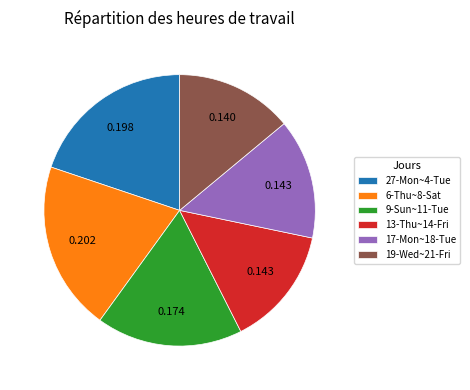

Is the sum of 19-Wed~21-Fri and 27-Mon~4-Tue greater than half?

No